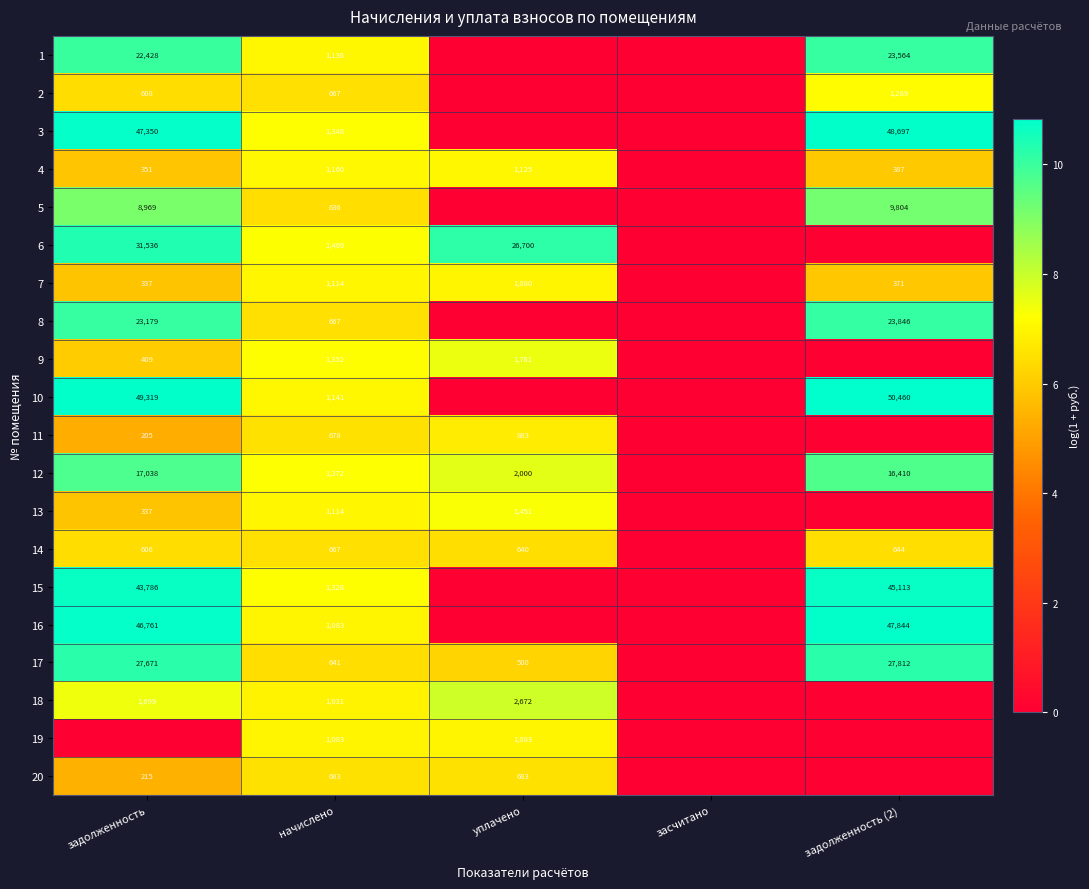

The value of 8 at начислено is 667. True or false?

True